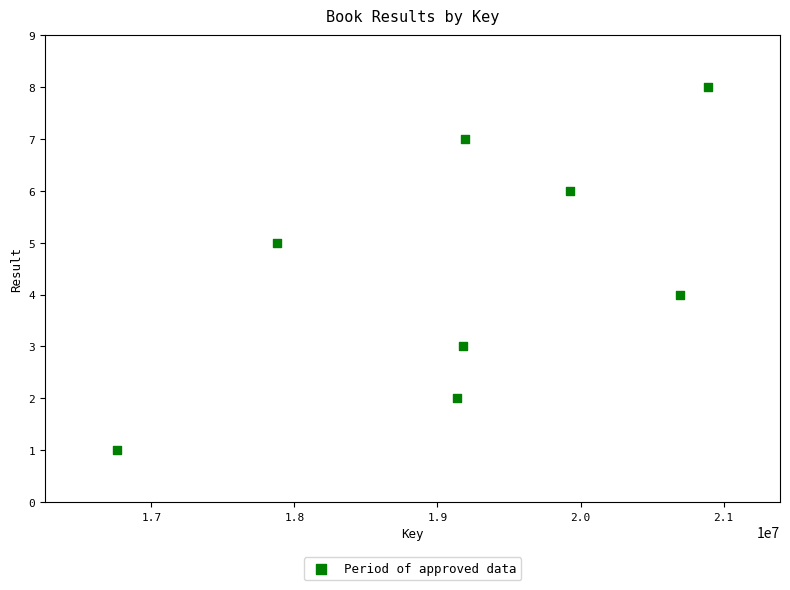

What is the average X value?

19207583